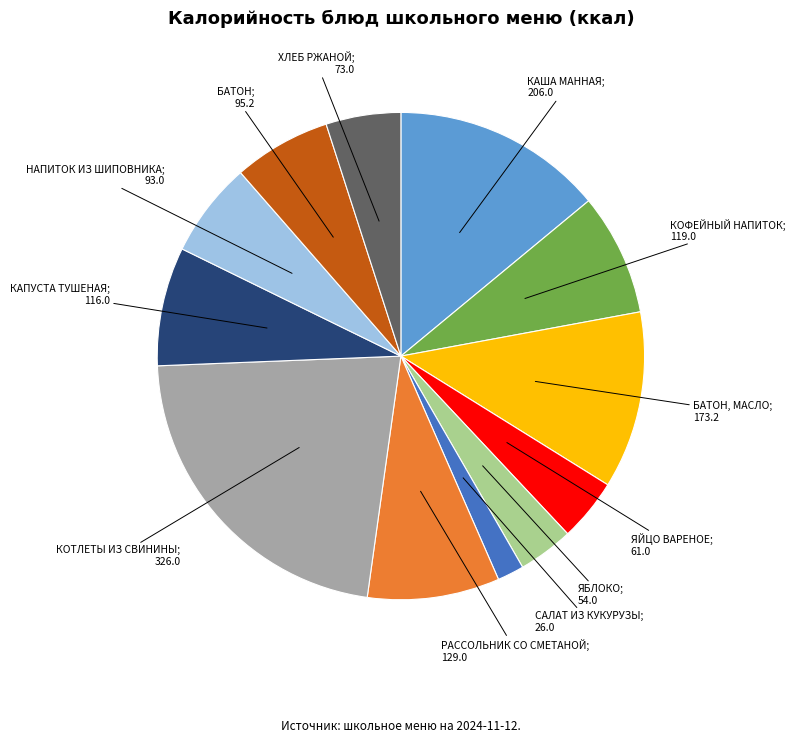

Does any single category account for the majority?

No